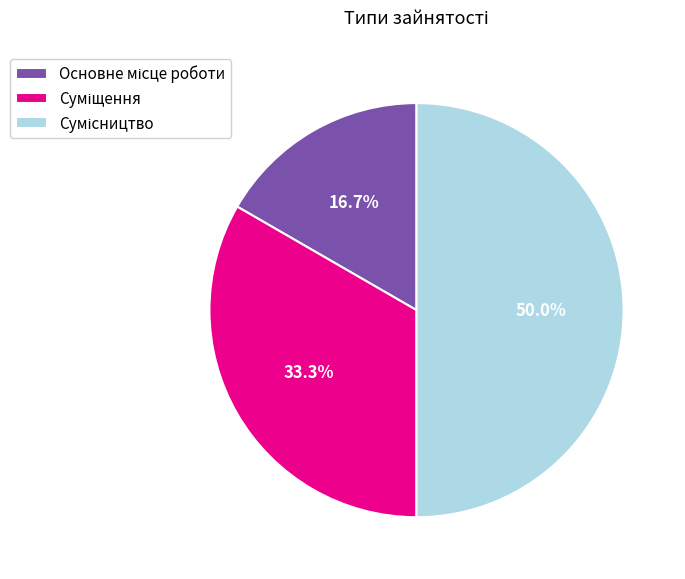

Is it true that Сумісництво is 61% of the pie?

False